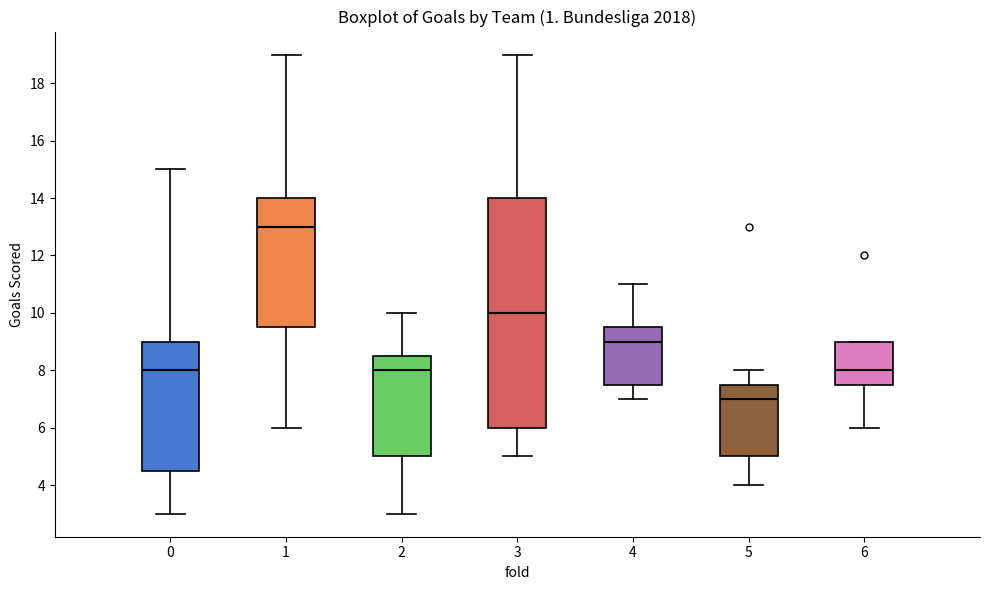

Reading left to right, transcribe this box plot: for each box, give where its median line is, the range the box spans, and where its two whiskers end, as read against the y-axis. The values are not printed on the chart, so give them approximately, as read against the axis.

0: median 8.0, box 4.6 to 9.0, whiskers 3.0 to 15.0
1: median 13.0, box 9.6 to 14.0, whiskers 6.0 to 19.0
2: median 8.0, box 5.0 to 8.6, whiskers 3.0 to 10.0
3: median 10.0, box 6.0 to 14.0, whiskers 5.0 to 19.0
4: median 9.0, box 7.6 to 9.6, whiskers 7.0 to 11.0
5: median 7.0, box 5.0 to 7.6, whiskers 4.0 to 8.0
6: median 8.0, box 7.6 to 9.0, whiskers 6.0 to 9.0